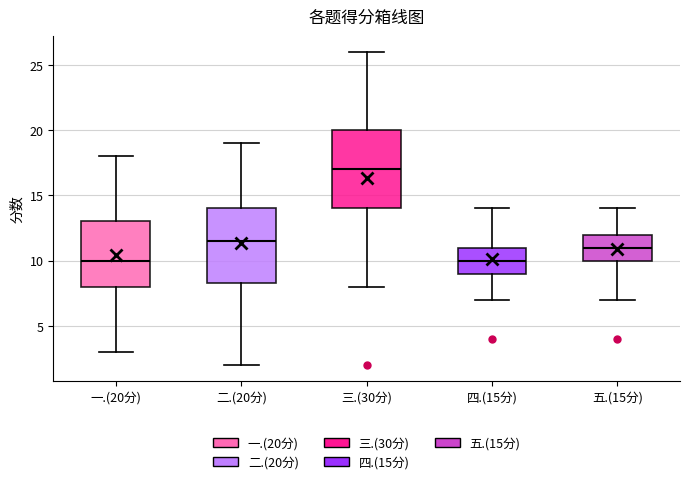

Which box has the highest median line?

三.(30分)